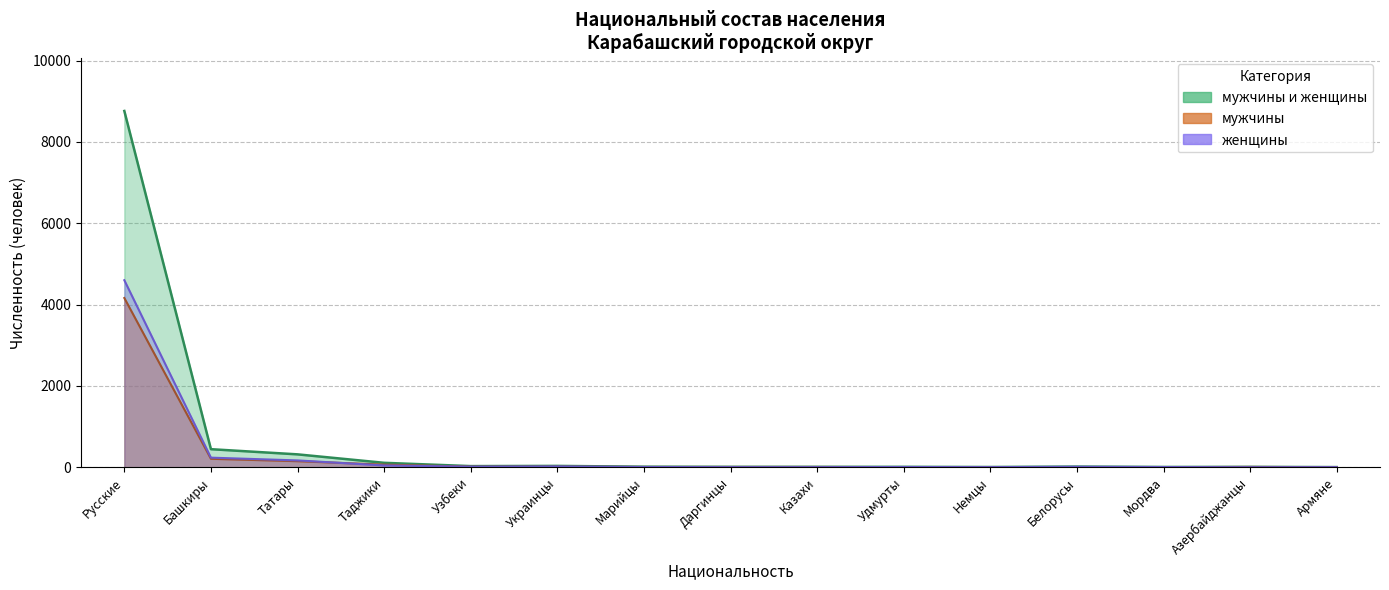

What is the sum of the мужчины и женщины values at Башкиры and Таджики?

553